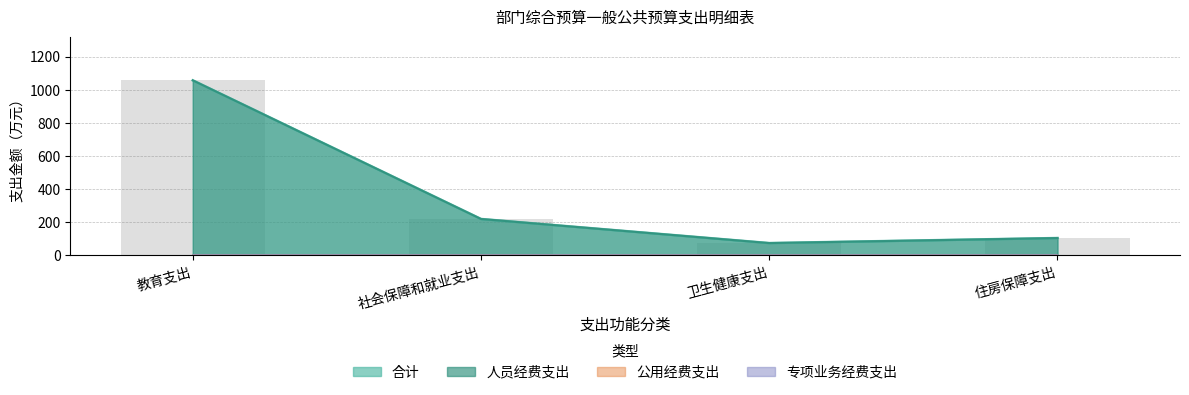

At 社会保障和就业支出, list the series in order from largest to smallest.

合计, 人员经费支出